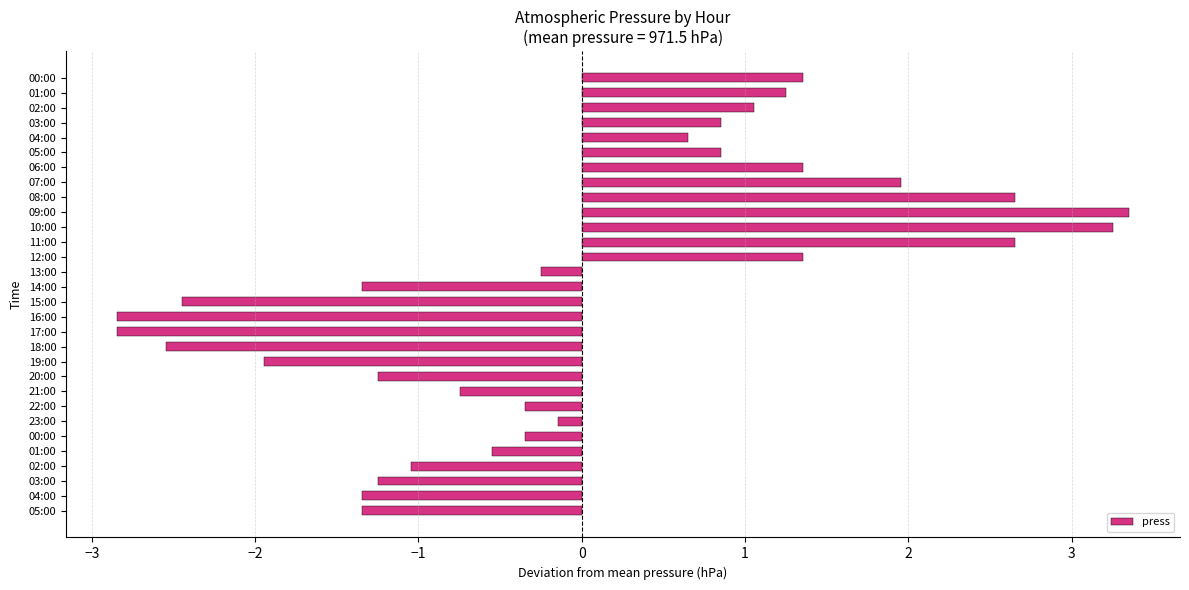

How many bars are there in total?

30